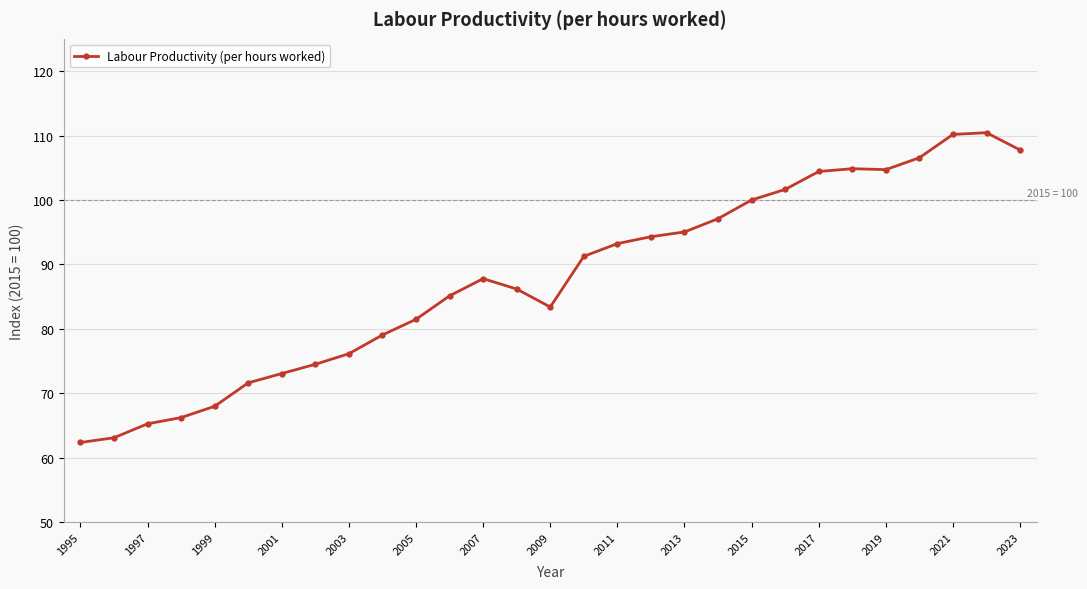

What is the difference between the maximum and minimum values?

48.1